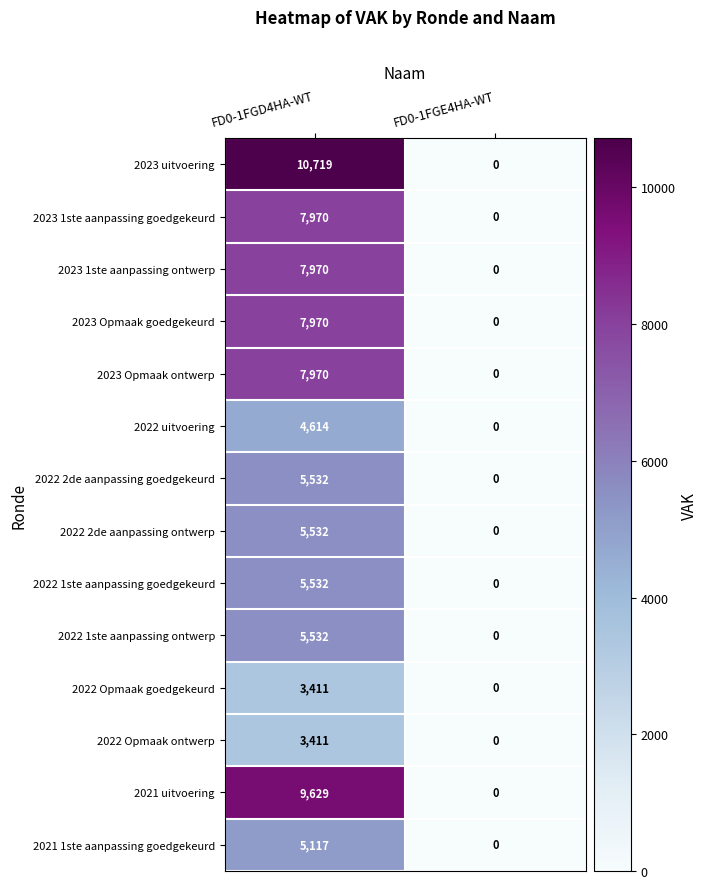

What is the difference between the maximum and minimum values in the 2022 Opmaak goedgekeurd series?

3411